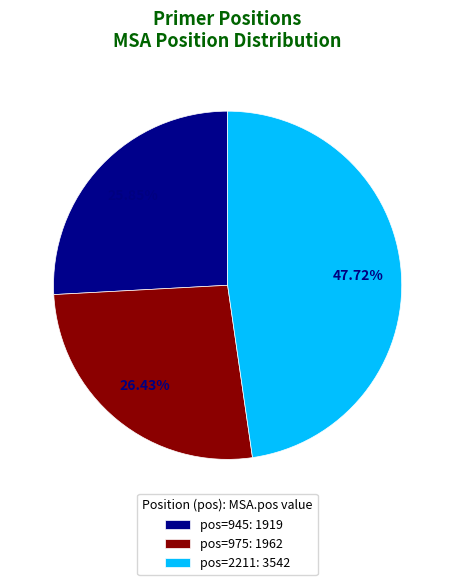

Rank the categories by value from lowest to highest.

pos=945: 1919, pos=975: 1962, pos=2211: 3542